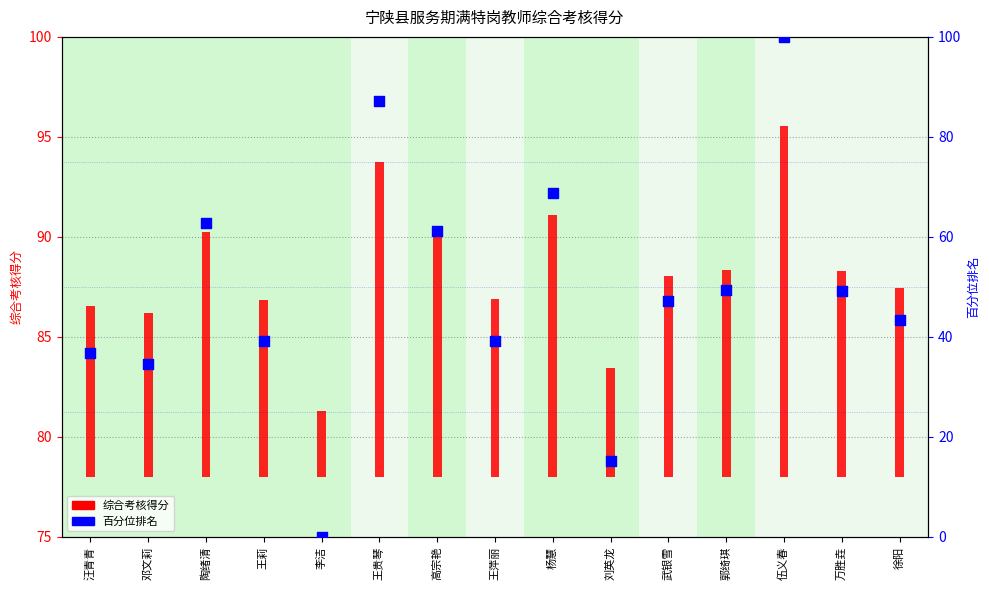

Which series reaches the maximum Y coordinate?

百分位排名